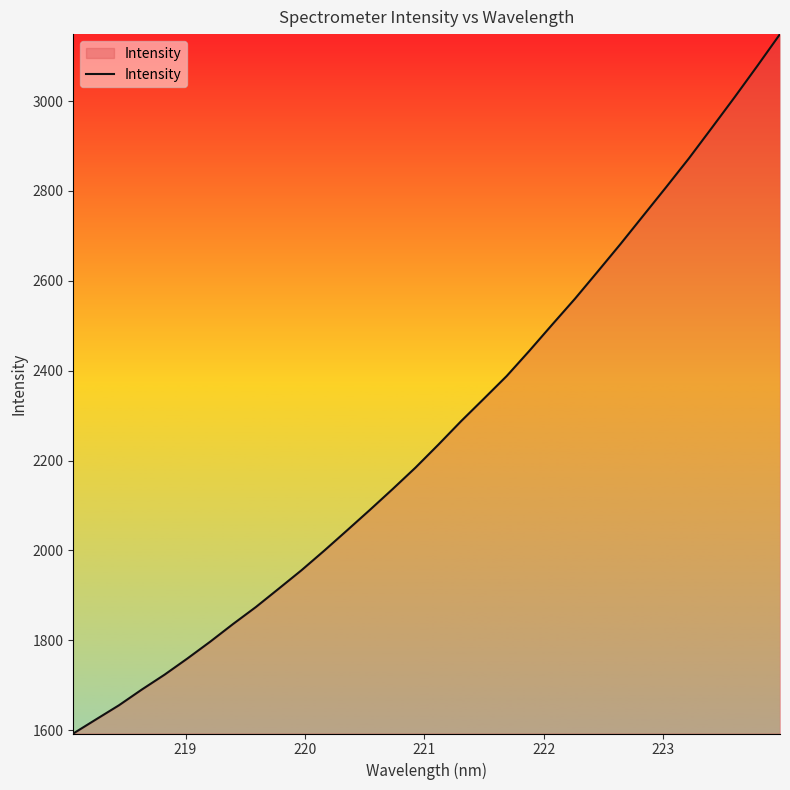

What is the greatest value displayed?

3148.9